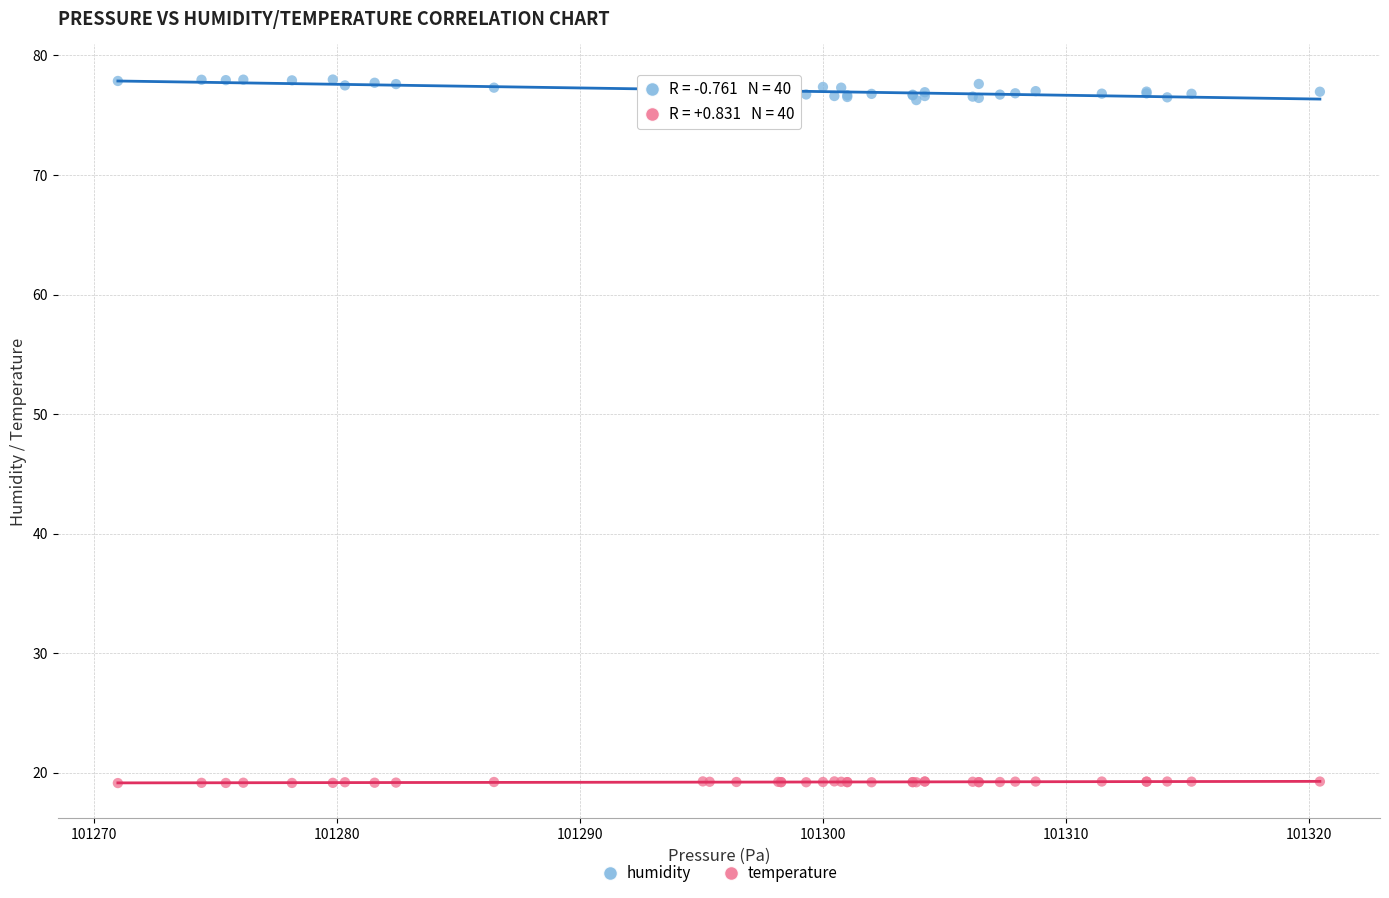

Which series reaches the minimum Y coordinate?

temperature